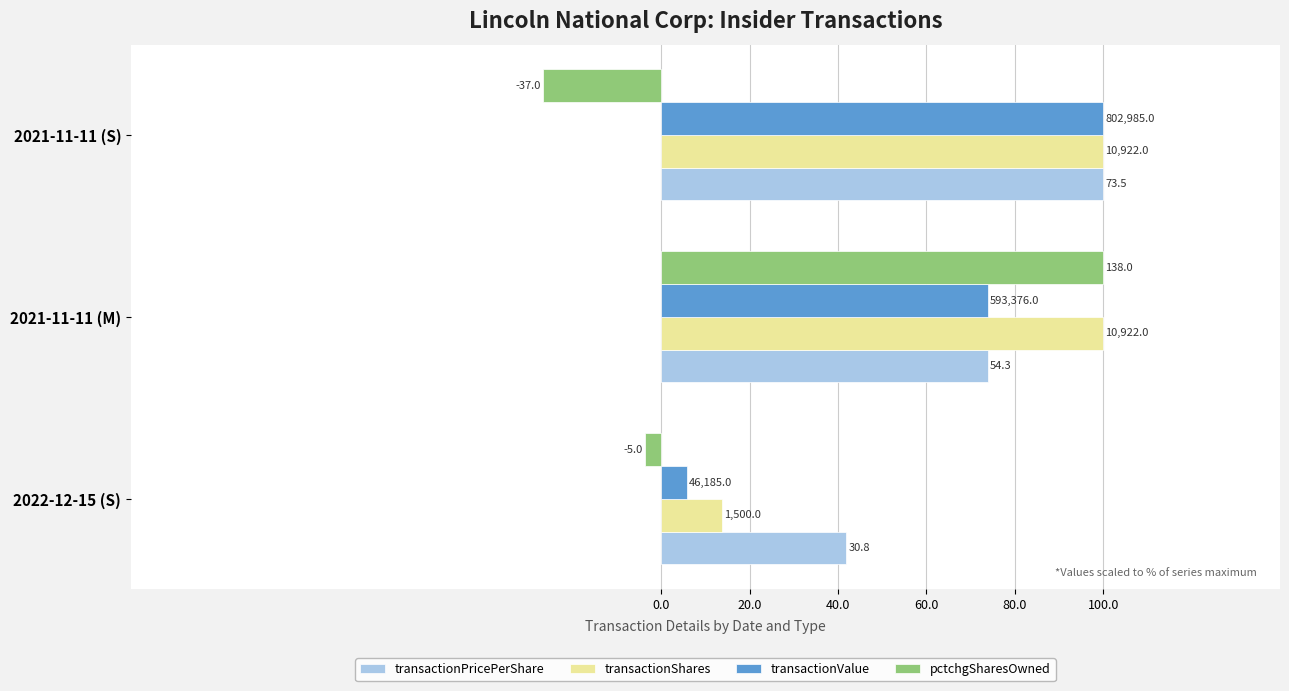

What are all the series names shown in the legend?

transactionPricePerShare, transactionShares, transactionValue, pctchgSharesOwned